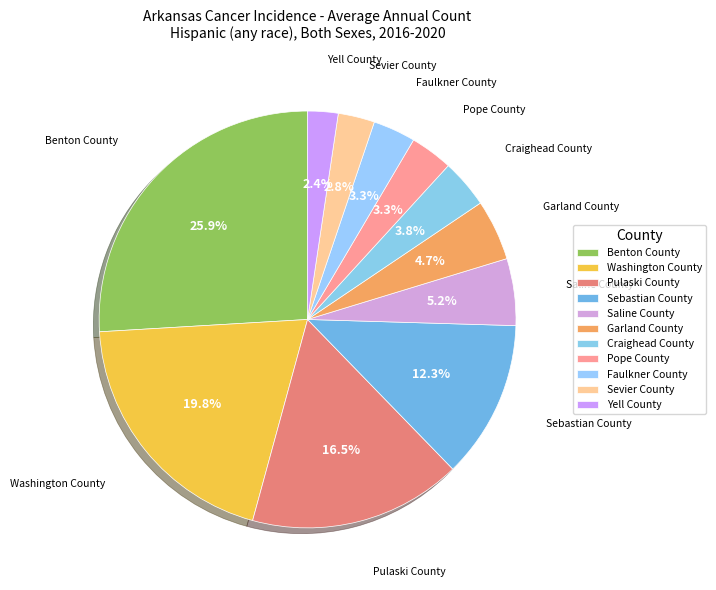

Does Sevier County represent more than half of the total?

No